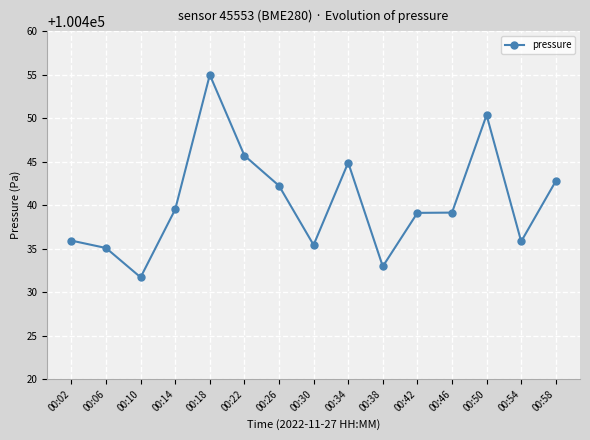

What is the sum of the values at 00:58 and 00:18?

200897.8